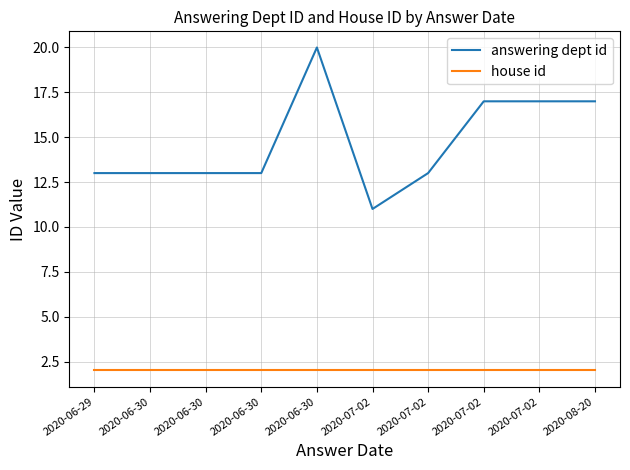

How many lines are shown in the chart?

2